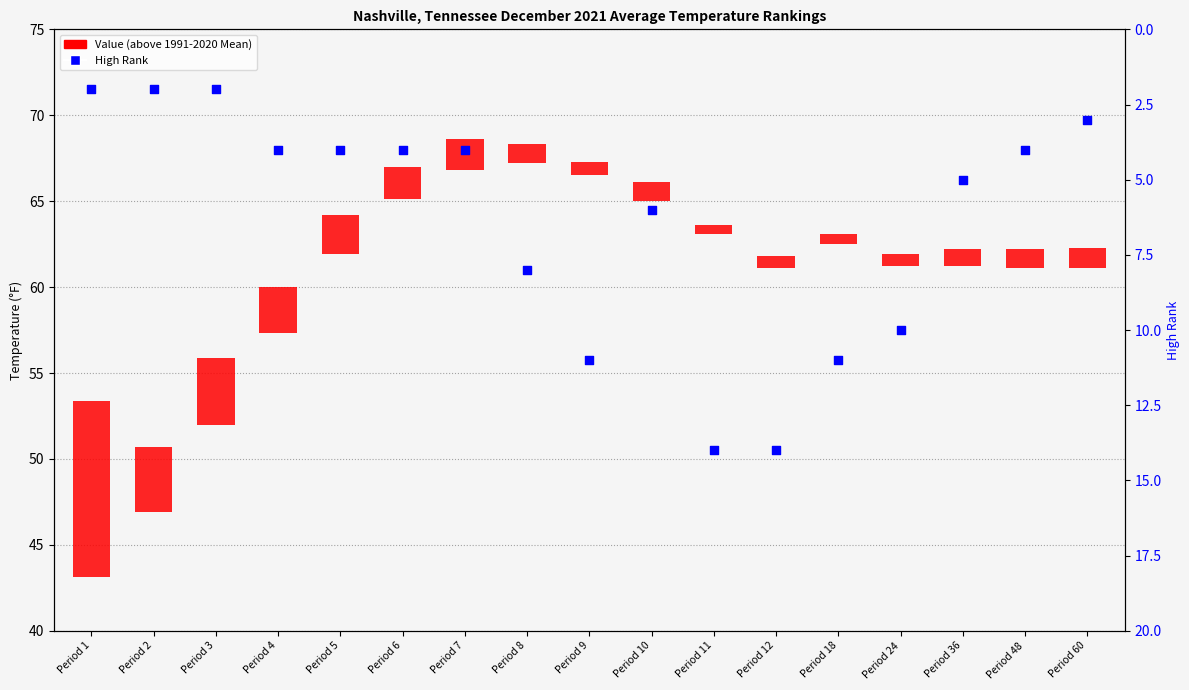

Between Period 9 and Period 60, which is larger?

Period 9